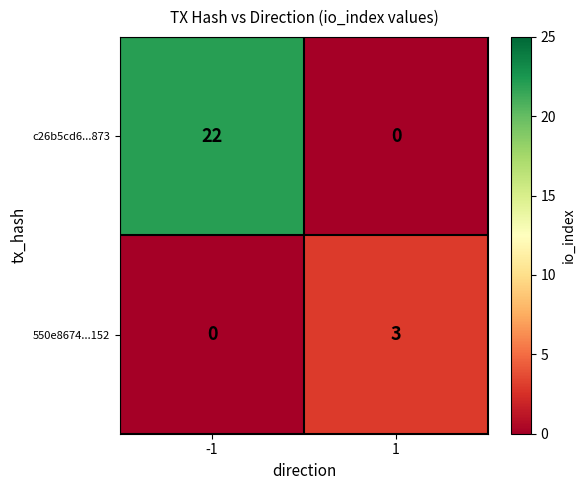

Which series has the largest range (max minus min)?

c26b5cd6...873